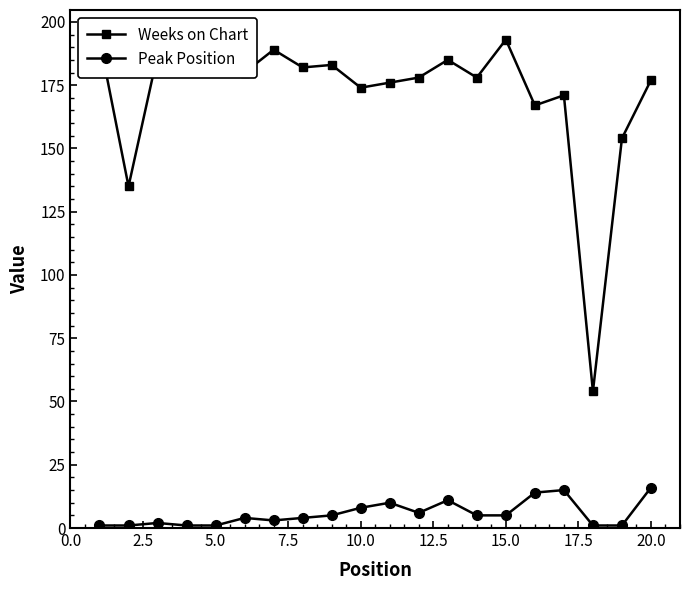

Rank the series by their average value, from lowest to highest.

Peak Position, Weeks on Chart